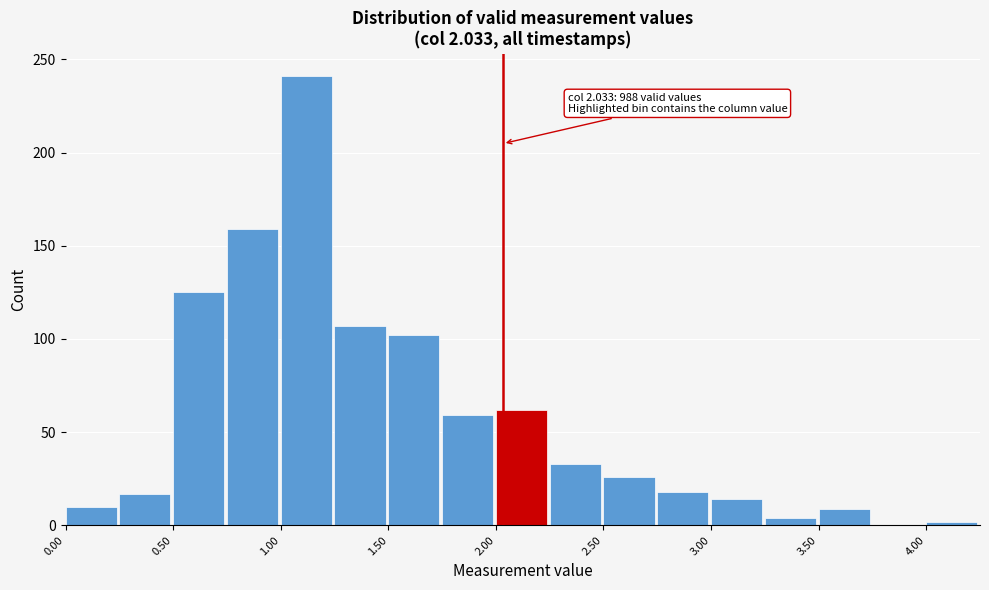

Which range on the x-axis has the tallest bar?

1.00 to 1.25